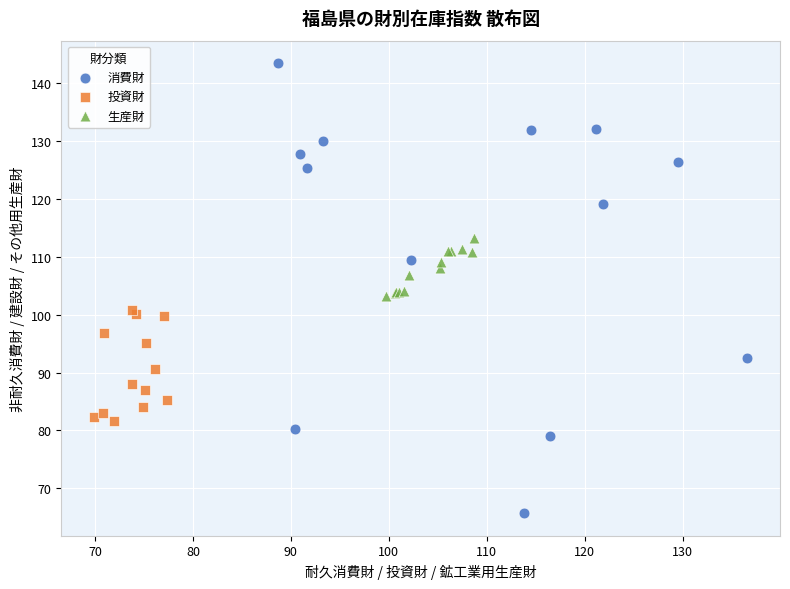

Which series has the widest spread of Y values?

消費財